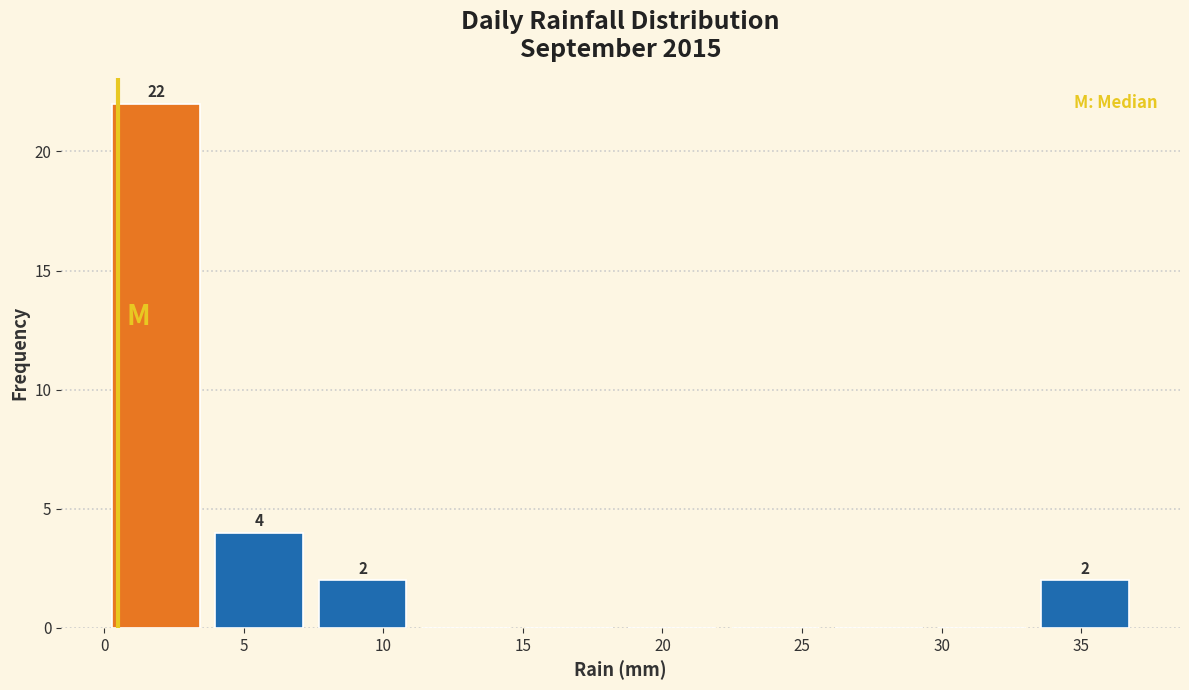

Which range on the x-axis has the tallest bar?

0.0 to 3.7